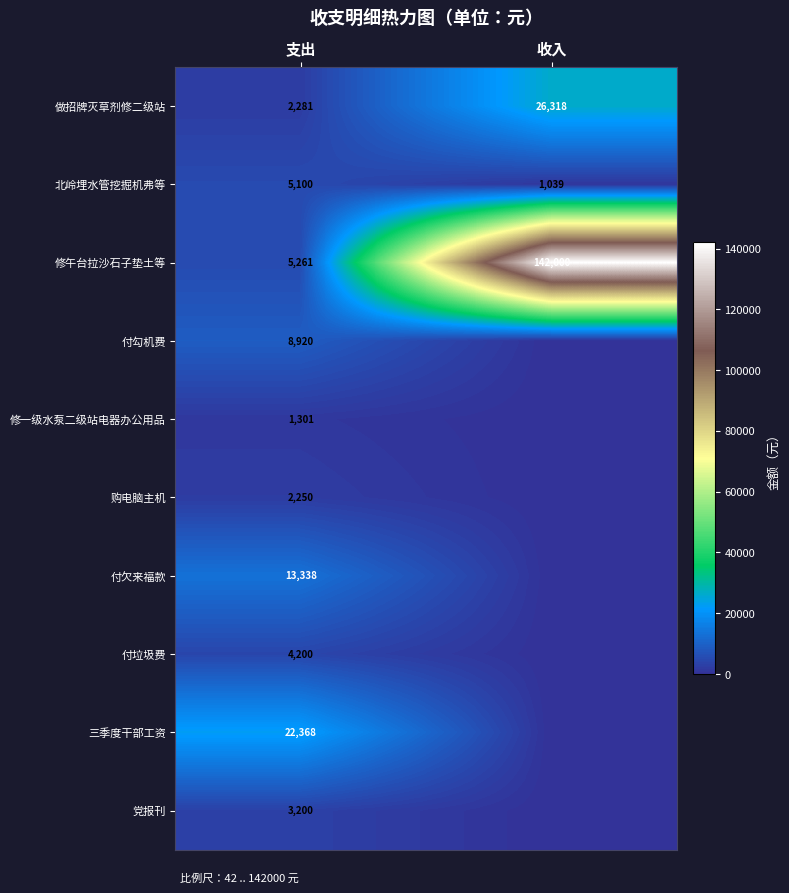

Is it true that 修午台拉沙石子垫土等 equals 8170 at 支出?

False